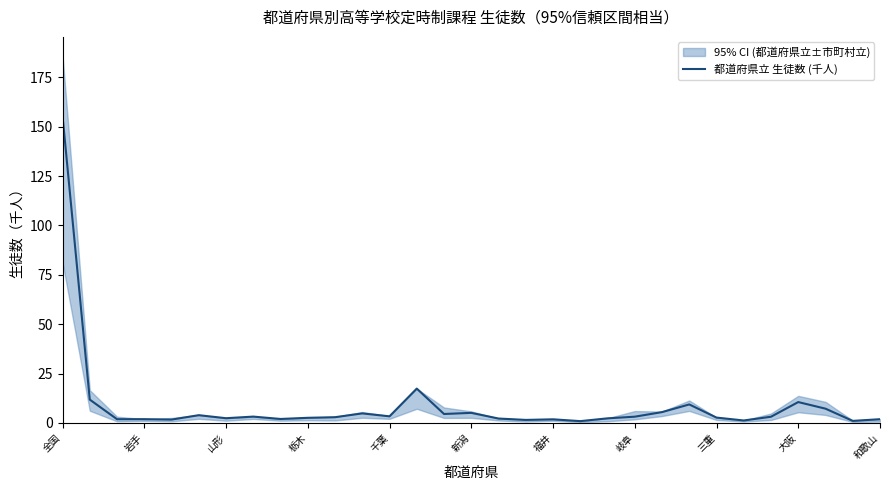

Where is the data nearest to the value 78?

13